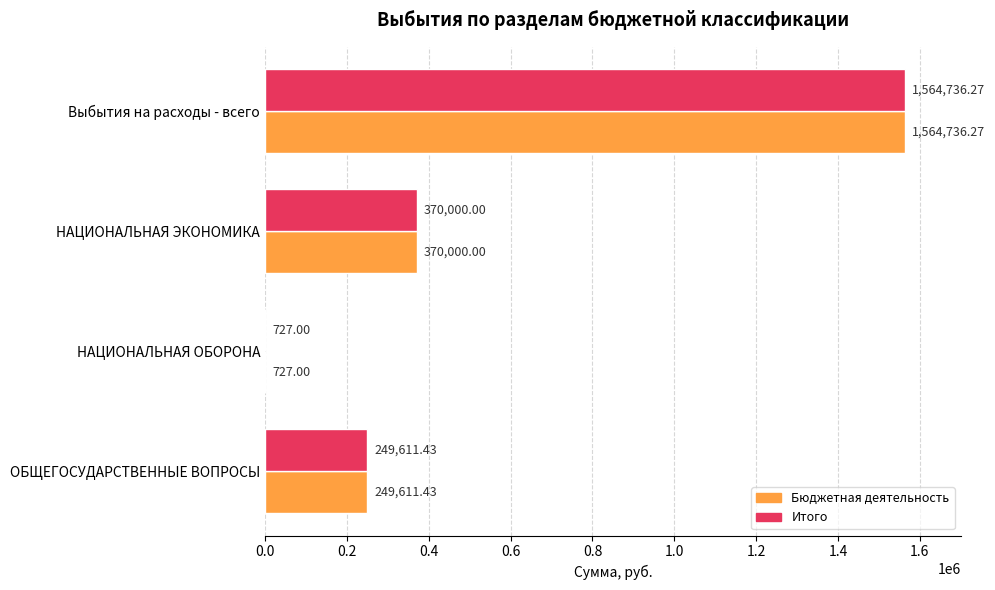

Which category has the highest value in the Бюджетная деятельность series?

Выбытия на расходы - всего